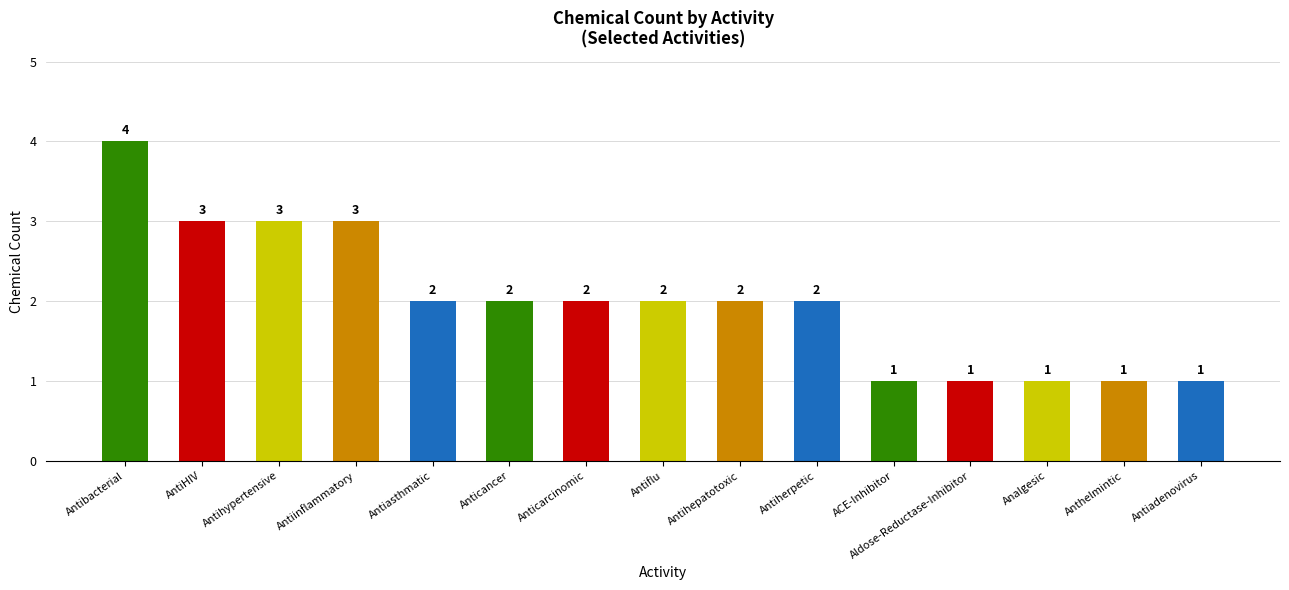

Approximately how many times larger is the value at Anticarcinomic compared to Aldose-Reductase-Inhibitor?

2.0